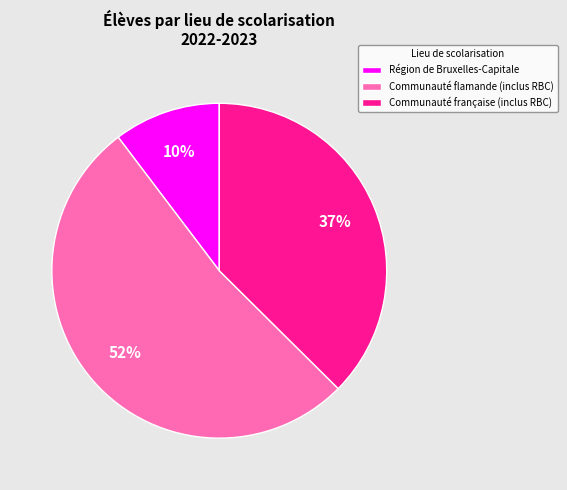

To the nearest percent, what percentage of the pie is Communauté française?

37%